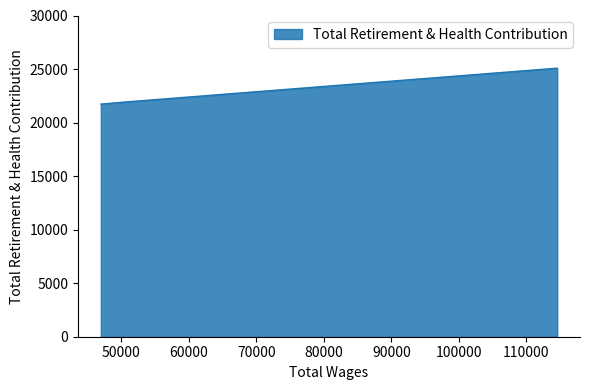

What is the label of the 3rd point from the right?

114560.0